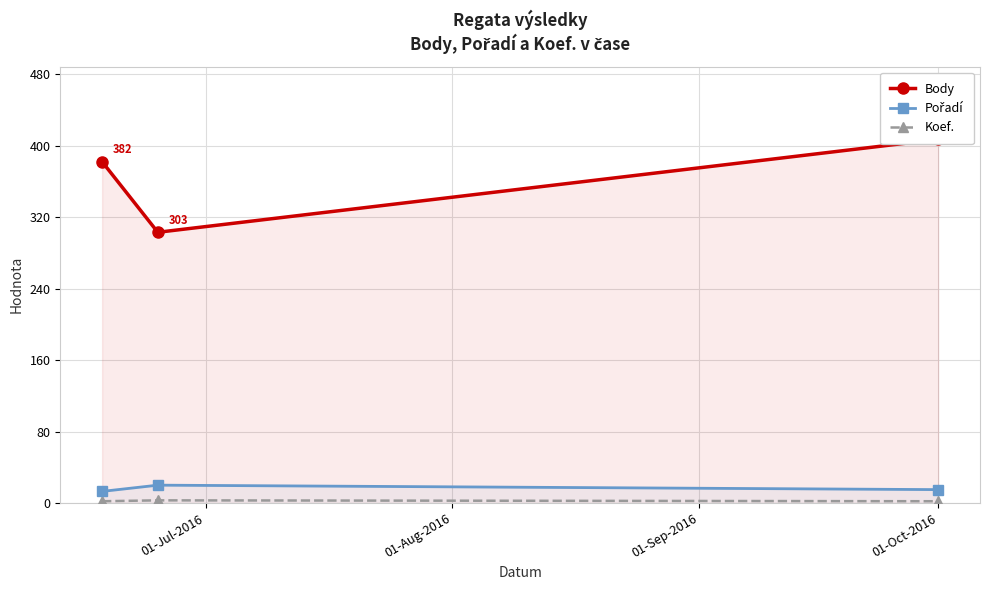

Does the chart display data point markers on the line(s)?

Yes